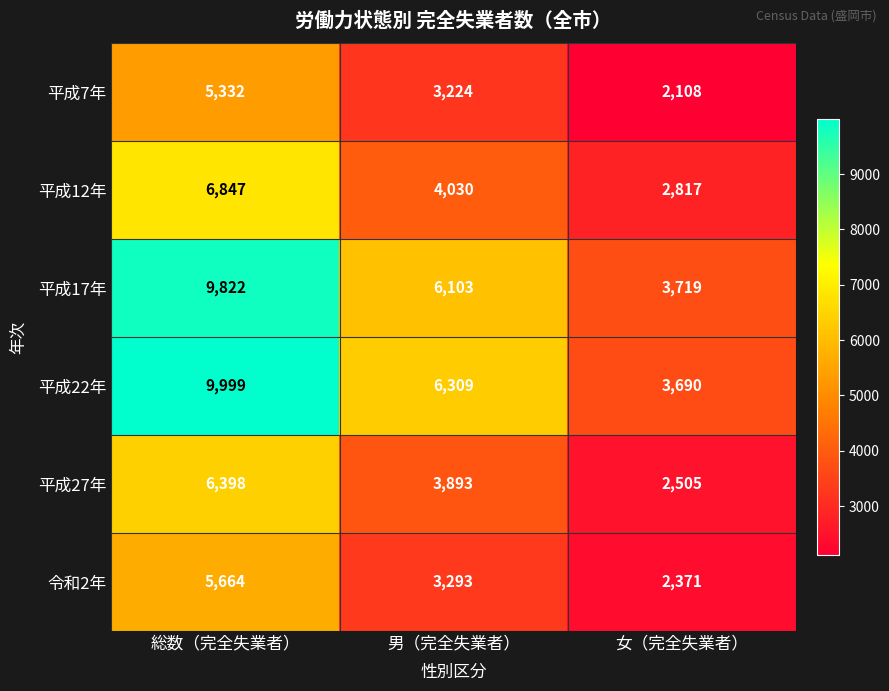

How many 平成22年 values are between 3690 and 9999?

3